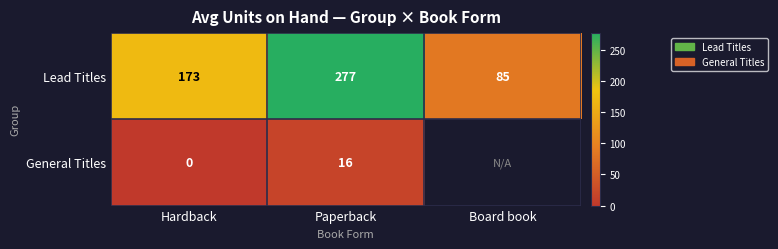

Which category has the highest value in the Lead Titles series?

Paperback